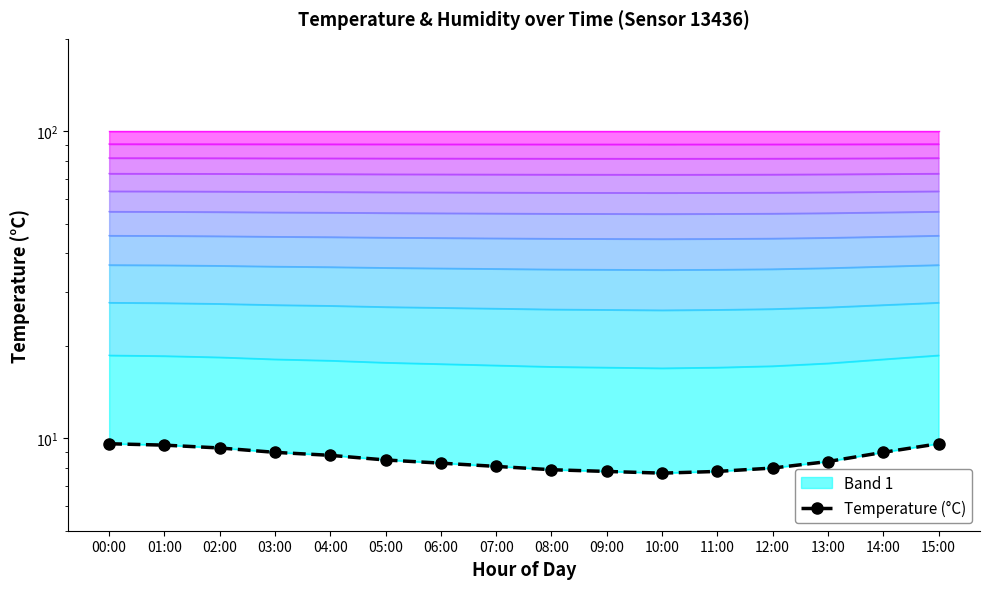

How many points are lower than both their immediate neighbors (excluding endpoints)?

1